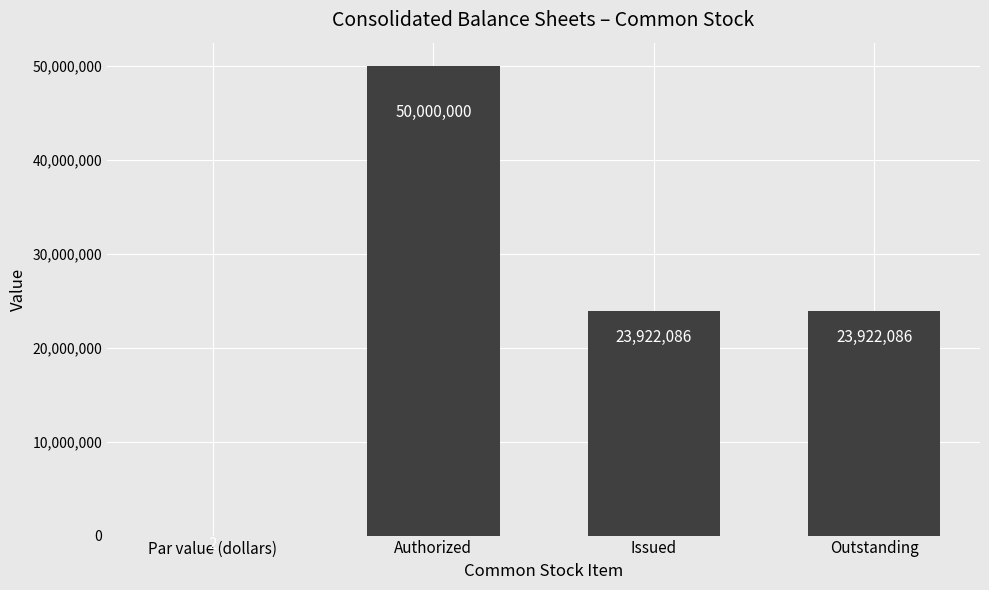

Which label corresponds to the largest value in the chart?

Authorized